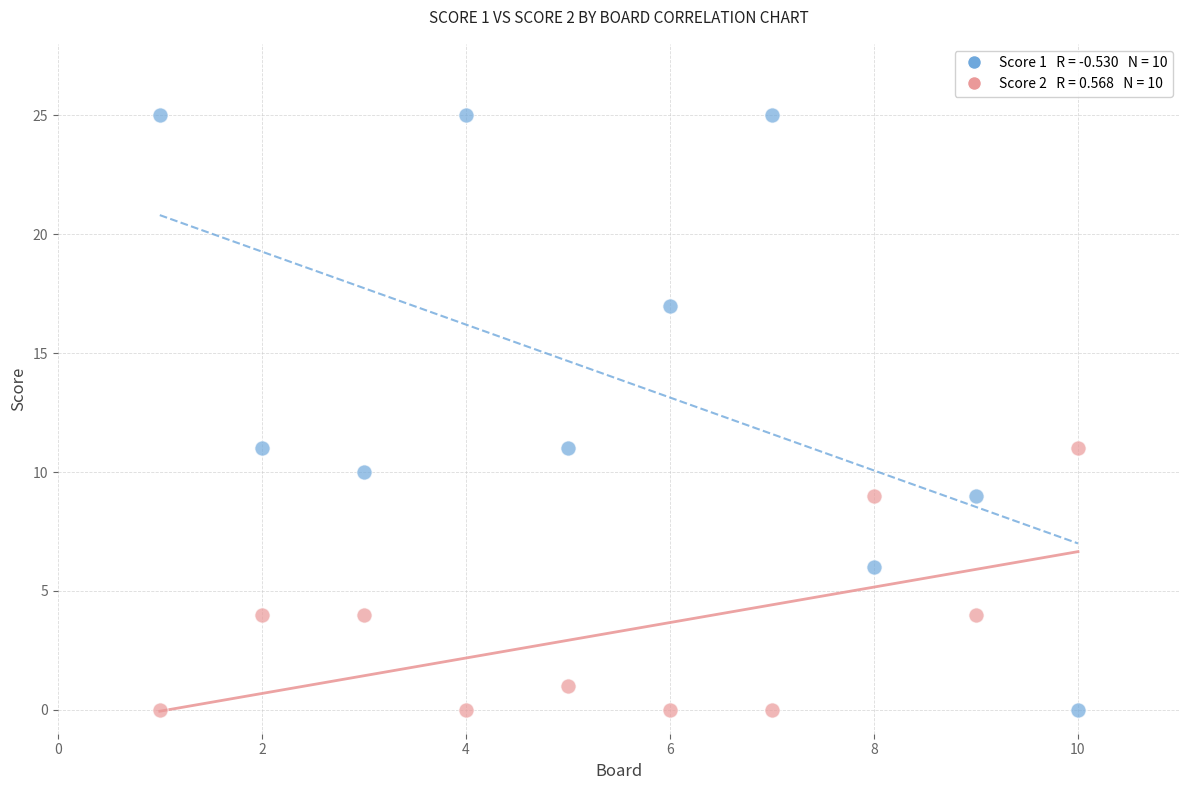

Across all data points, what is the range of X values (max minus min)?

9